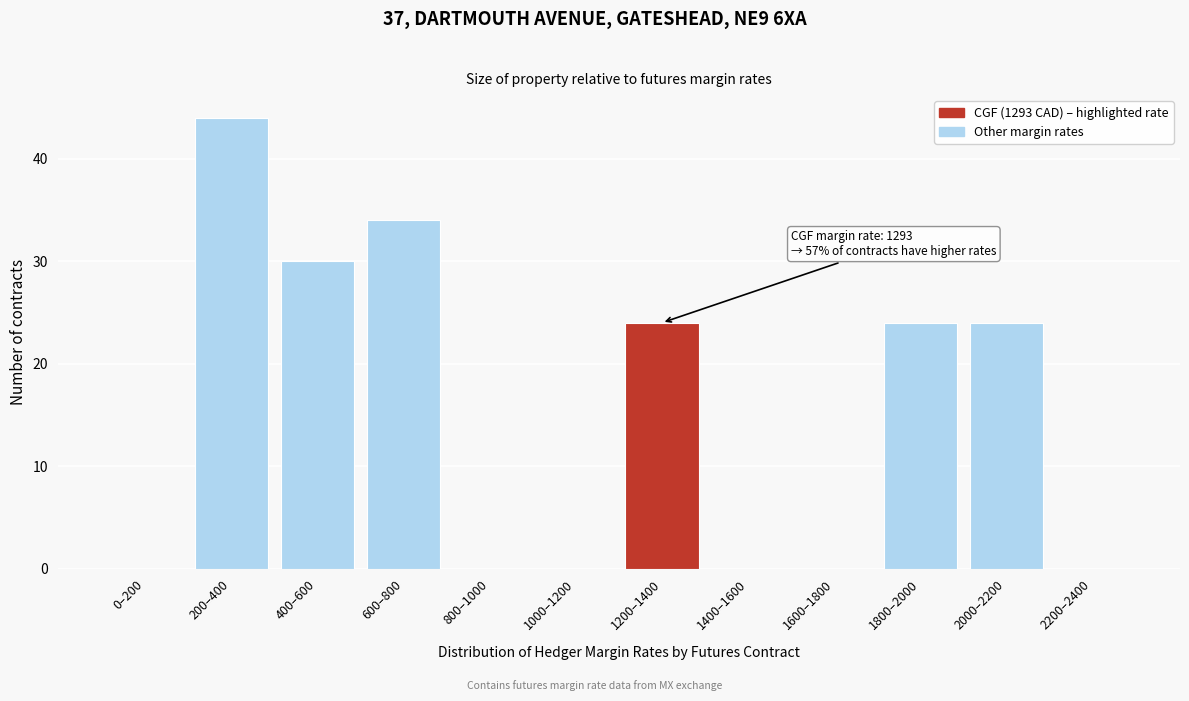

Reading right to left, transcribe all the data shown in this chart.

2200–2400=0	2000–2200=24	1800–2000=24	1600–1800=0	1400–1600=0	1200–1400=24	1000–1200=0	800–1000=0	600–800=34	400–600=30	200–400=44	0–200=0